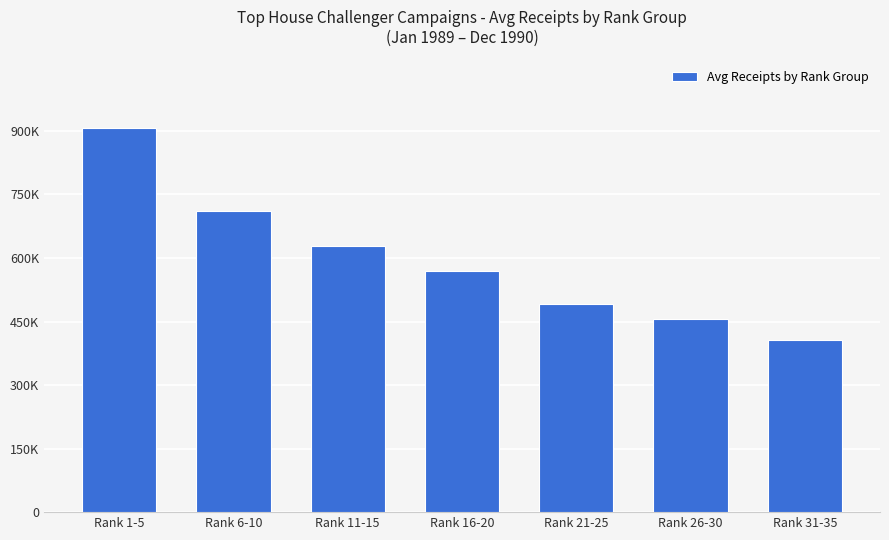

Which label corresponds to the largest value in the chart?

Rank 1-5